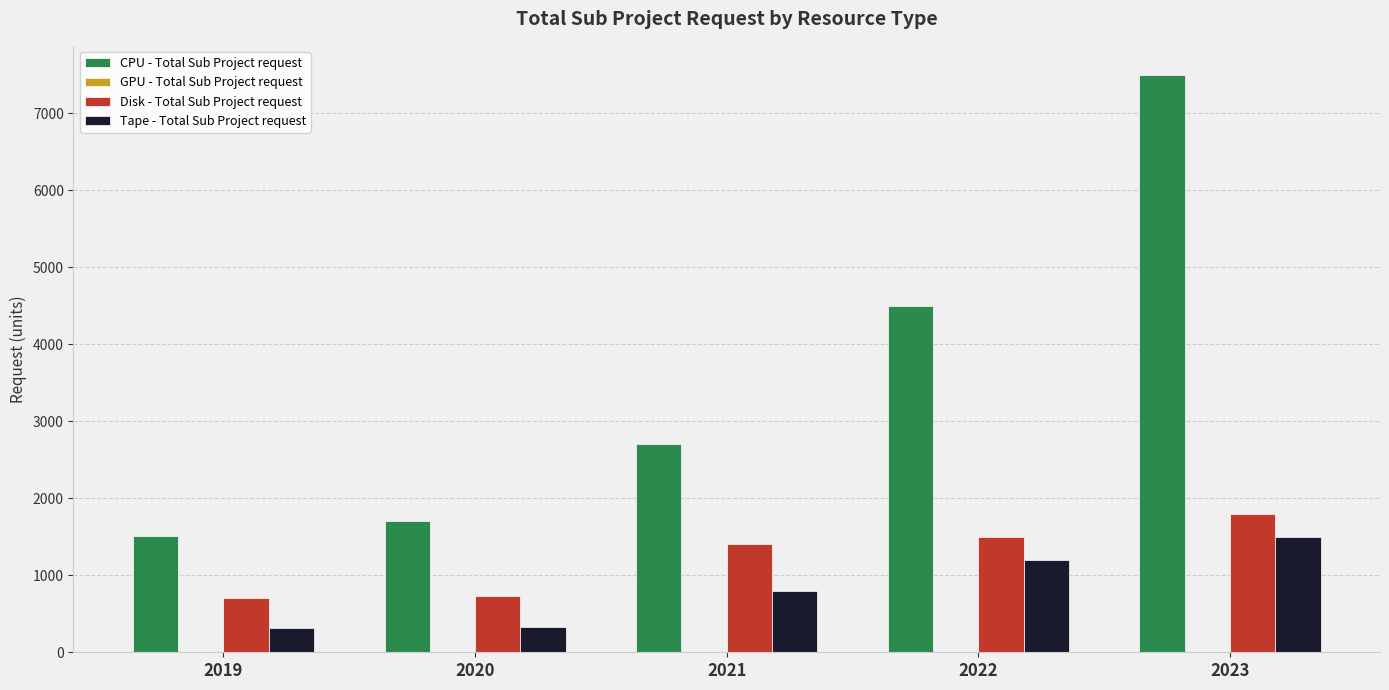

At which label does Disk - Total Sub Project request reach its peak?

2023